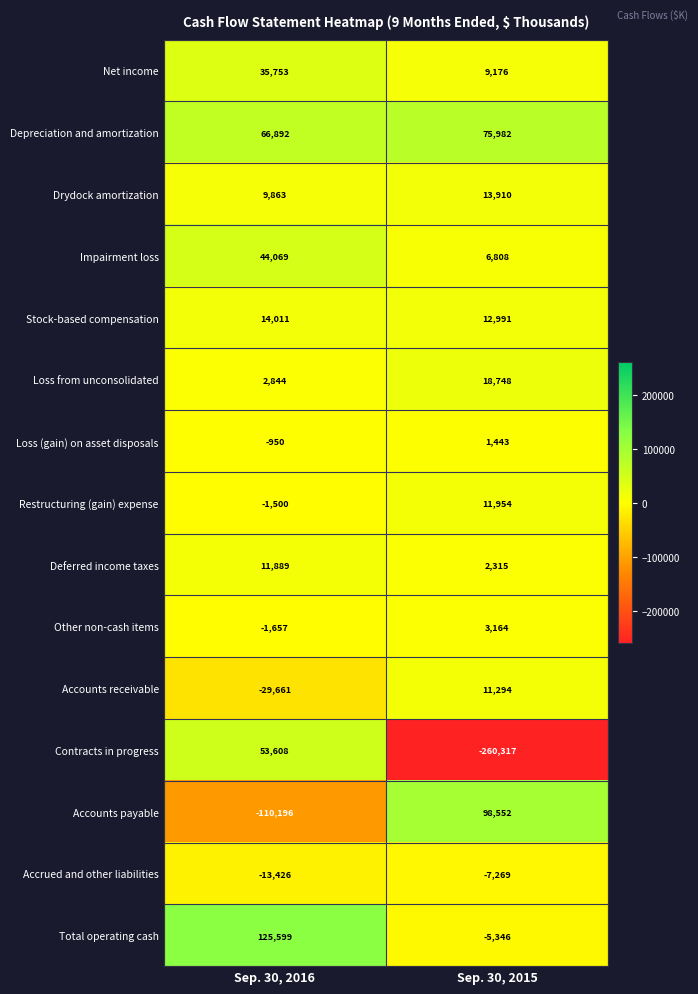

Which series has the largest total across all categories?

Depreciation and amortization